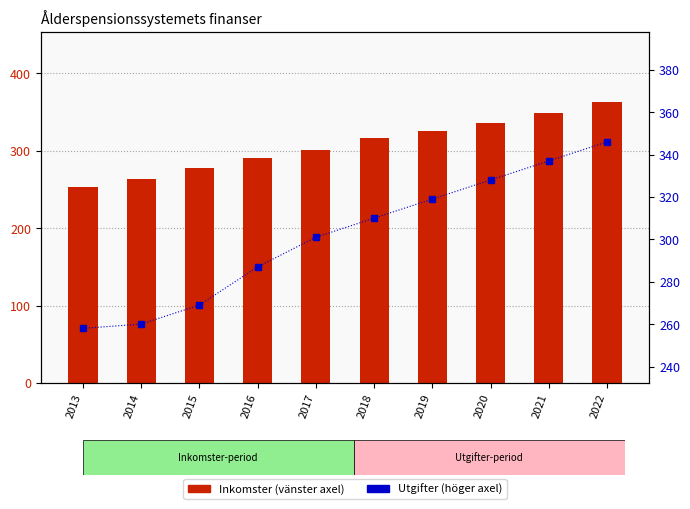

List the series in order of their peak value, highest first.

Inkomster, Utgifter